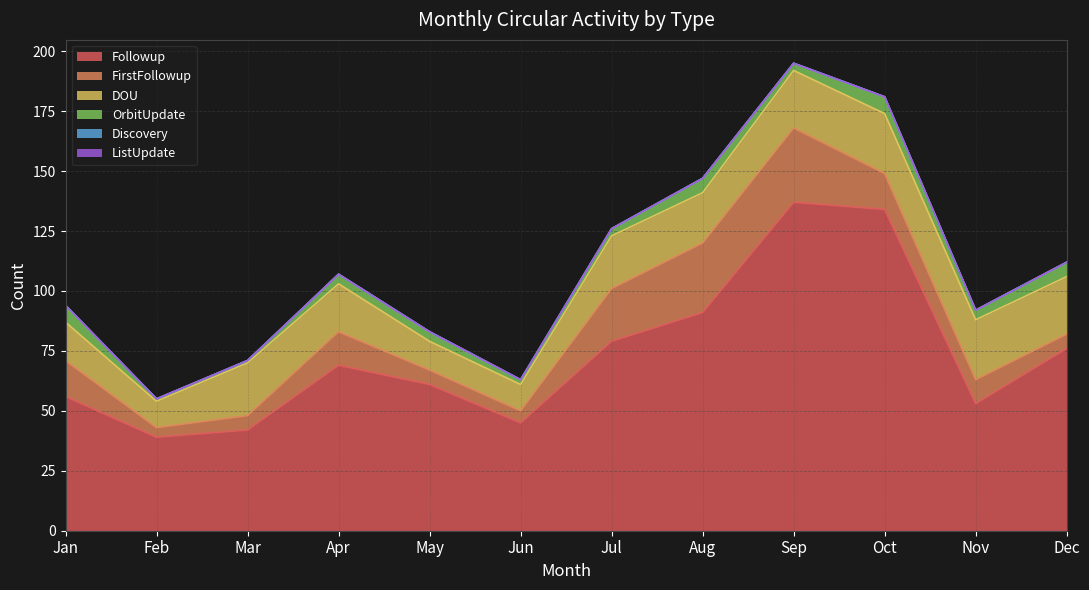

What is the value of the OrbitUpdate point at the 7th from the left?

3